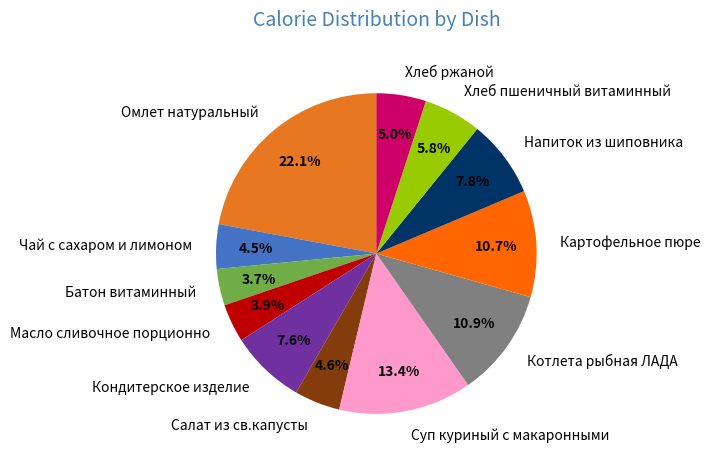

To the nearest percent, what percentage of the pie is Омлет натуральный?

22%